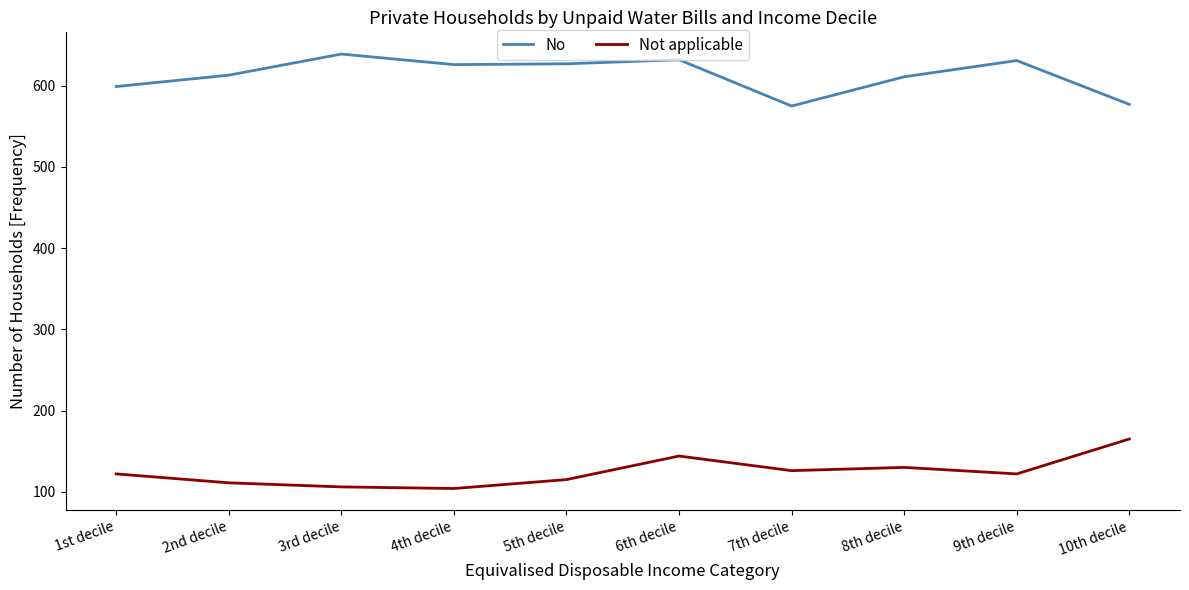

At 1st decile, list the series in order from largest to smallest.

No, Not applicable